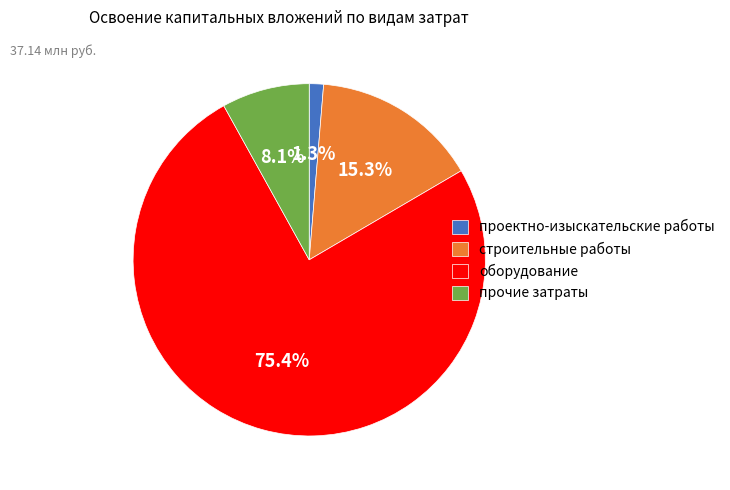

Does any single category account for the majority?

Yes